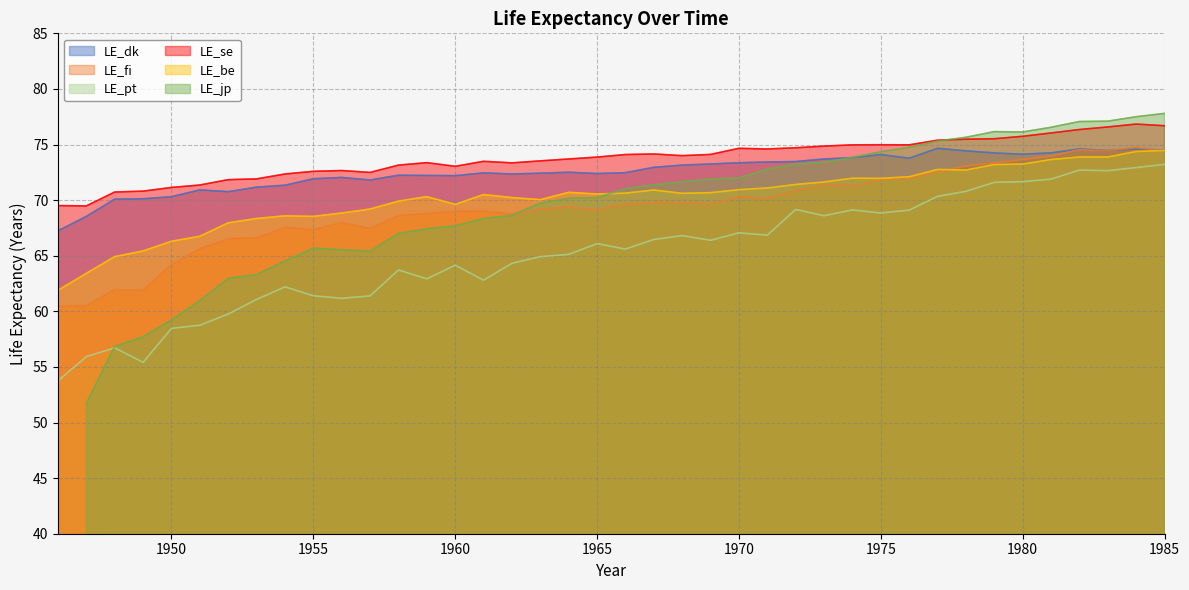

What is the maximum value for LE_be?

74.5